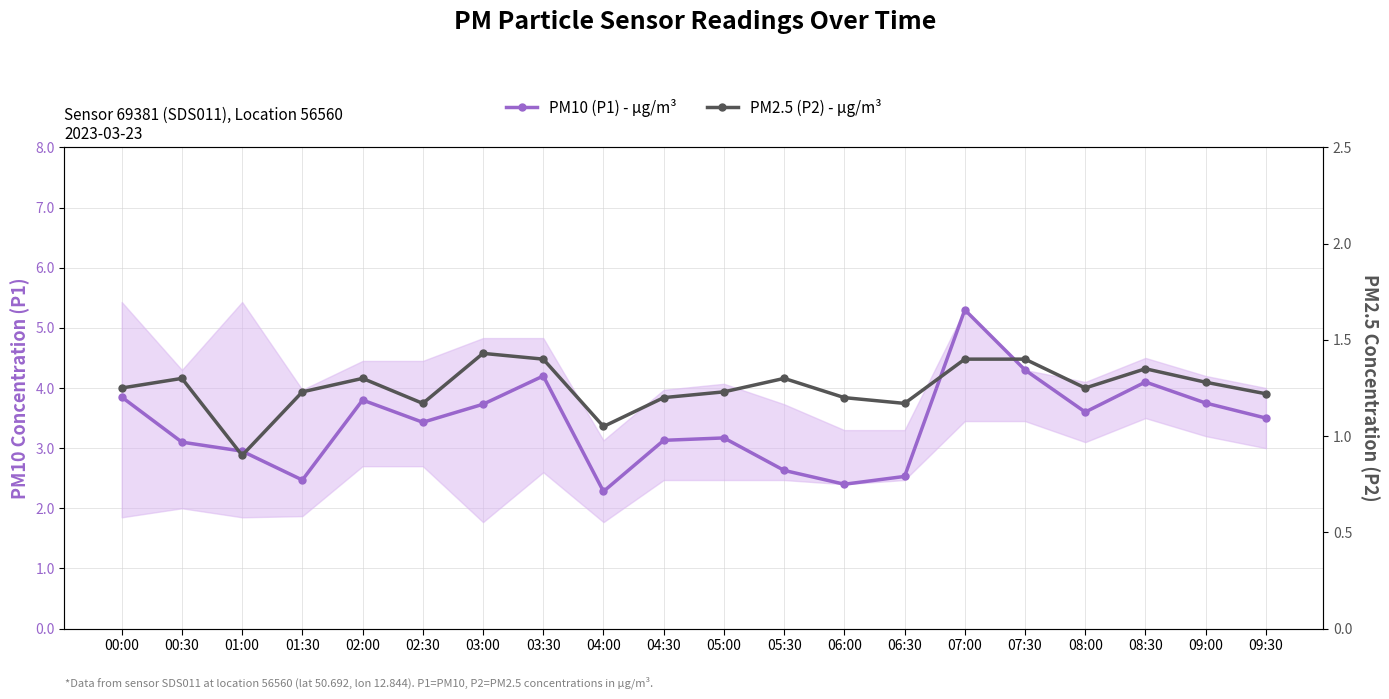

Is it true that PM10 (P1) - µg/m³ equals 1.2 at 05:30?

False